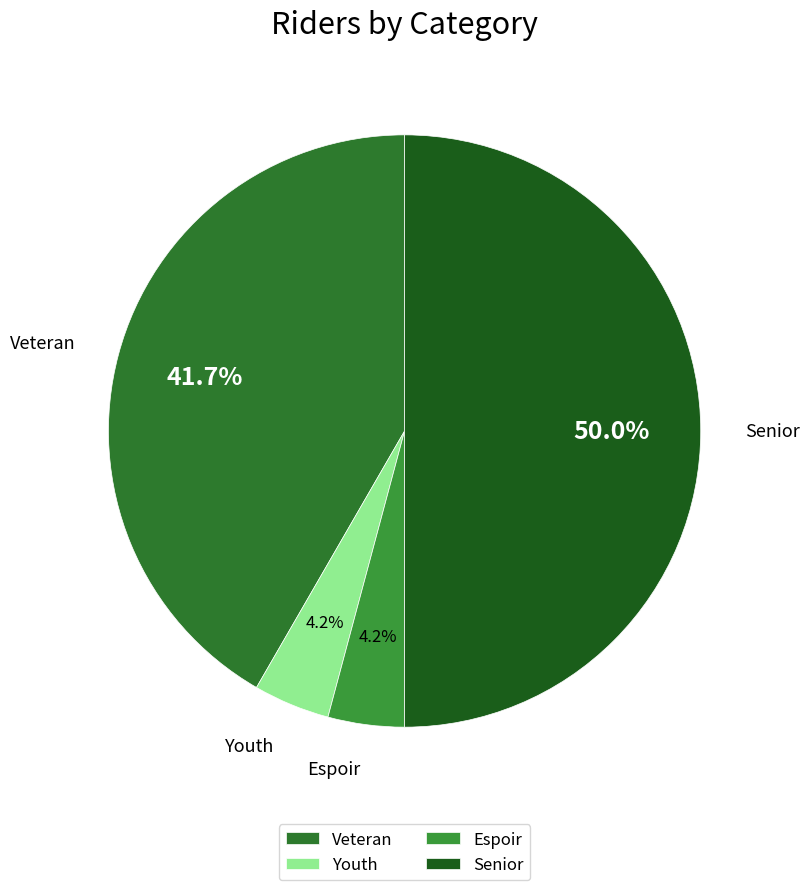

To the nearest percent, what is the average slice percentage?

25%